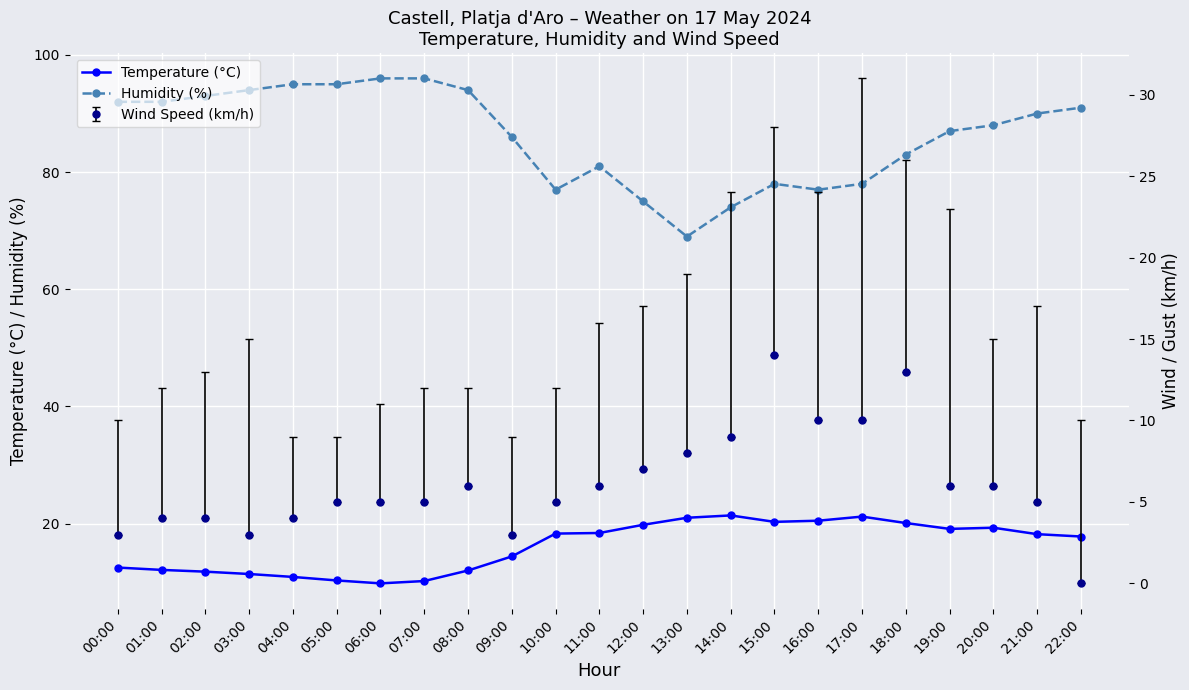

True or false: Temperature (°C) and Humidity (%) intersect in this chart.

False